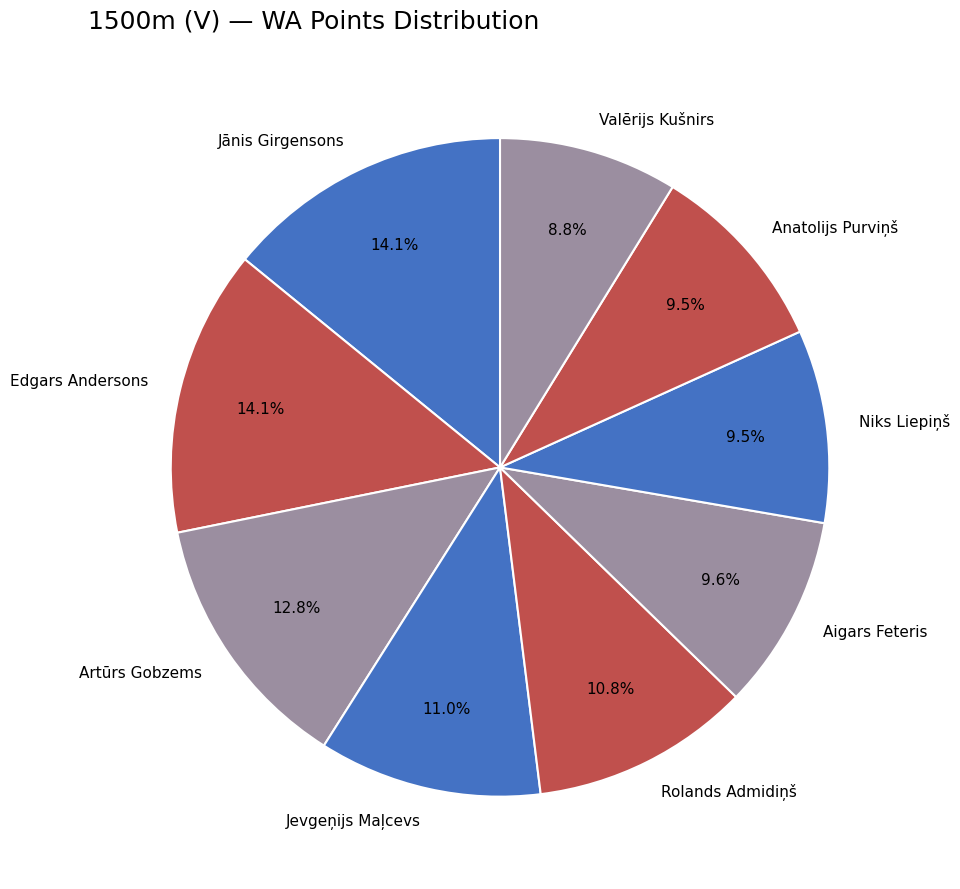

Is the sum of Jānis Girgensons and Rolands Admidiņš greater than half?

No